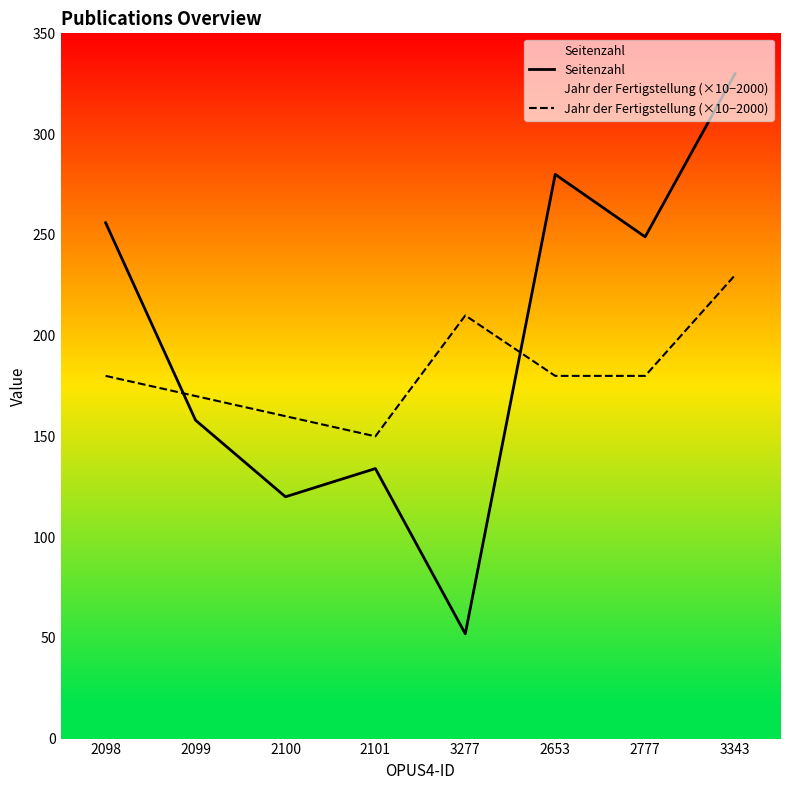

True or false: Seitenzahl and Jahr der Fertigstellung (×10−2000) intersect in this chart.

True